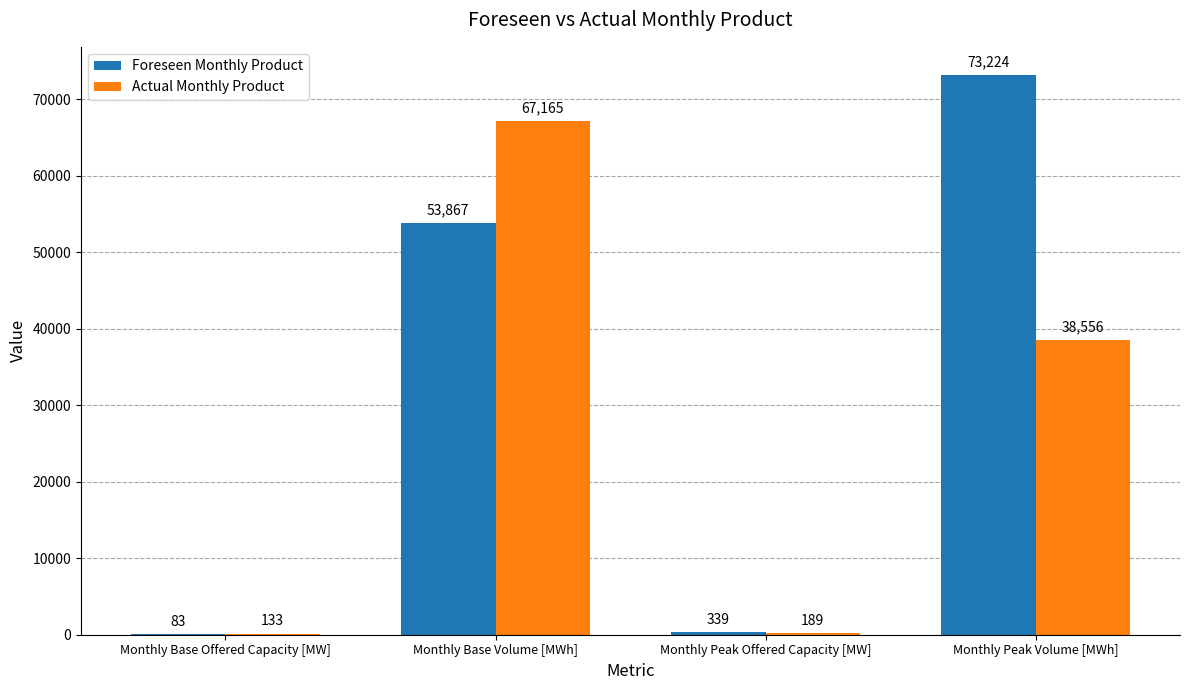

The value of Actual Monthly Product at Monthly Base Offered Capacity [MW] is 133. True or false?

True